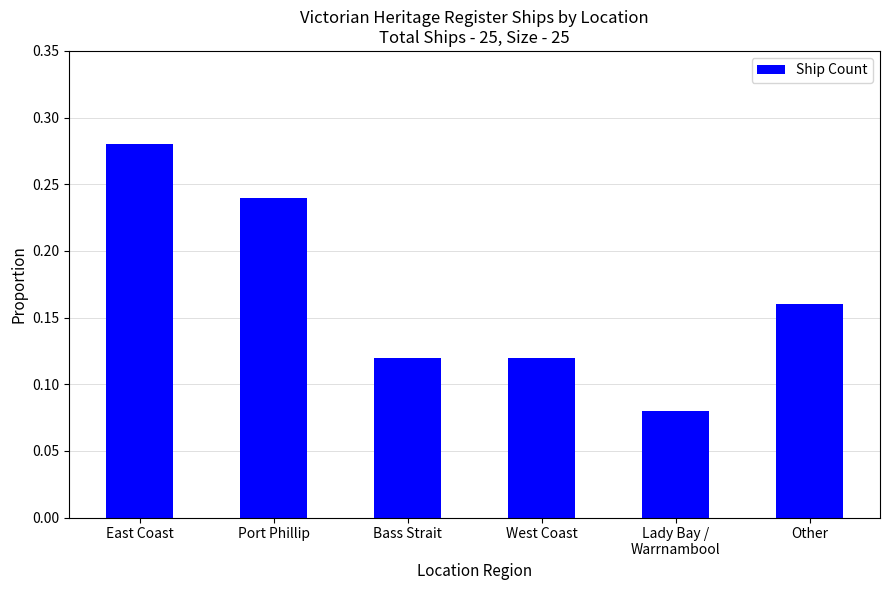

At which label is the value closest to 0?

Lady Bay /
Warrnambool